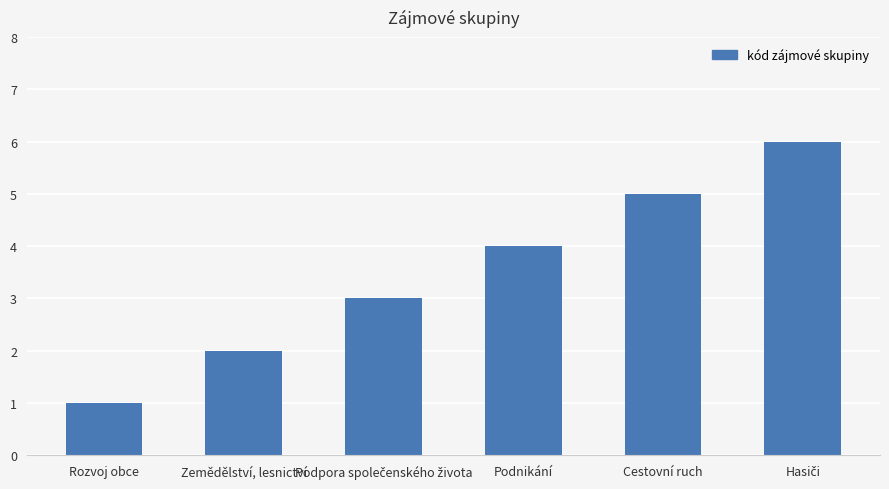

What is the difference between the second highest and second lowest values?

3